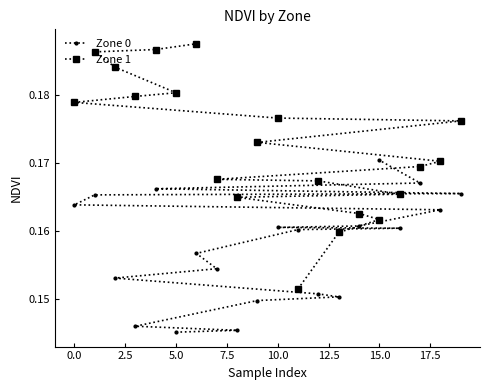

The Zone 1 series shows 0.3 at −2.5. True or false?

False